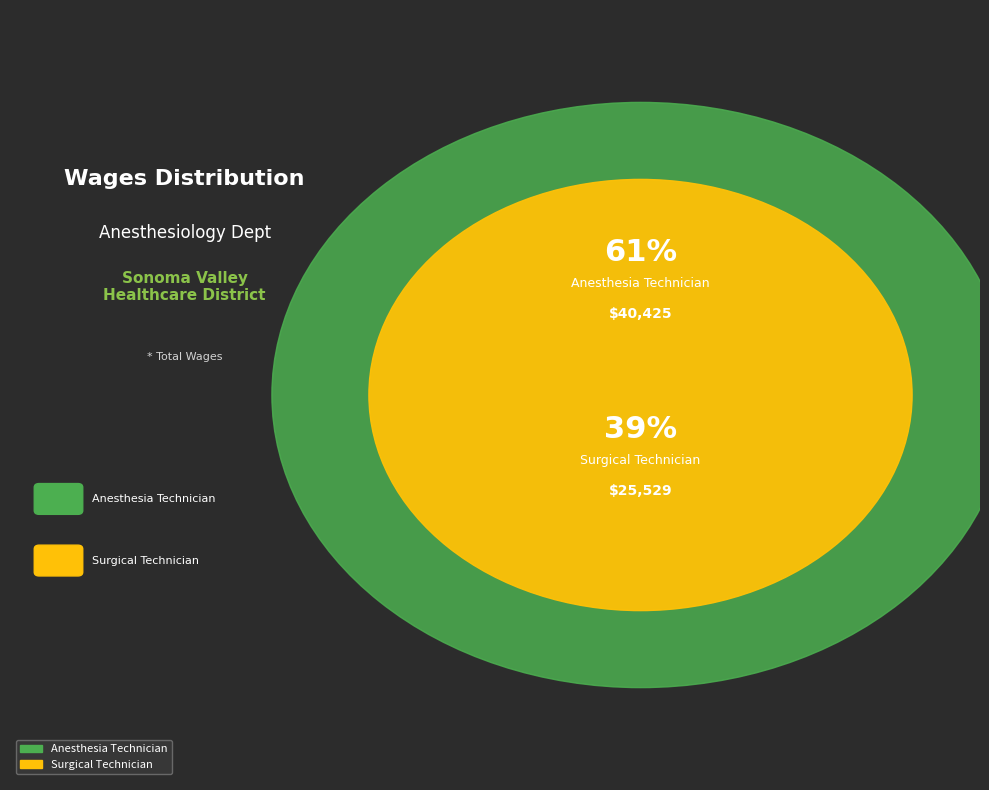

What is the total percentage of Anesthesia Technician and Surgical Technician?

100.0%